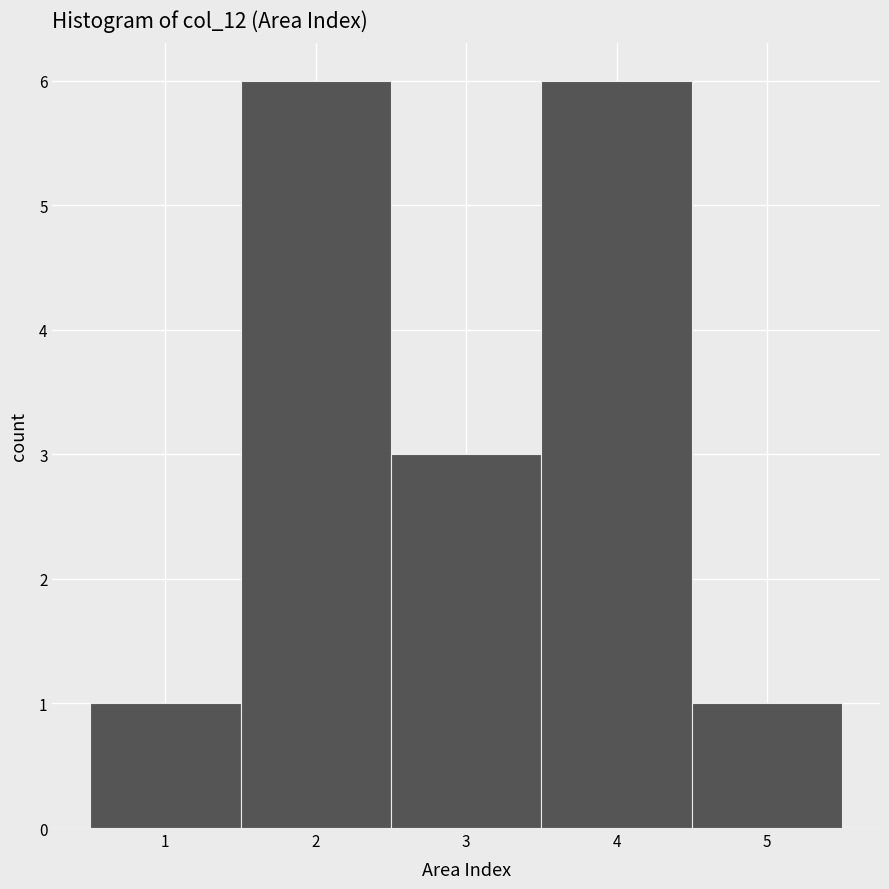

Reading left to right, transcribe this chart: for each bar, give the range it covers on the x-axis and its height. The values are not printed on the chart, so give them approximately, as read against the axis.

0.5 to 1.5: 1
1.5 to 2.5: 6
2.5 to 3.5: 3
3.5 to 4.5: 6
4.5 to 5.5: 1